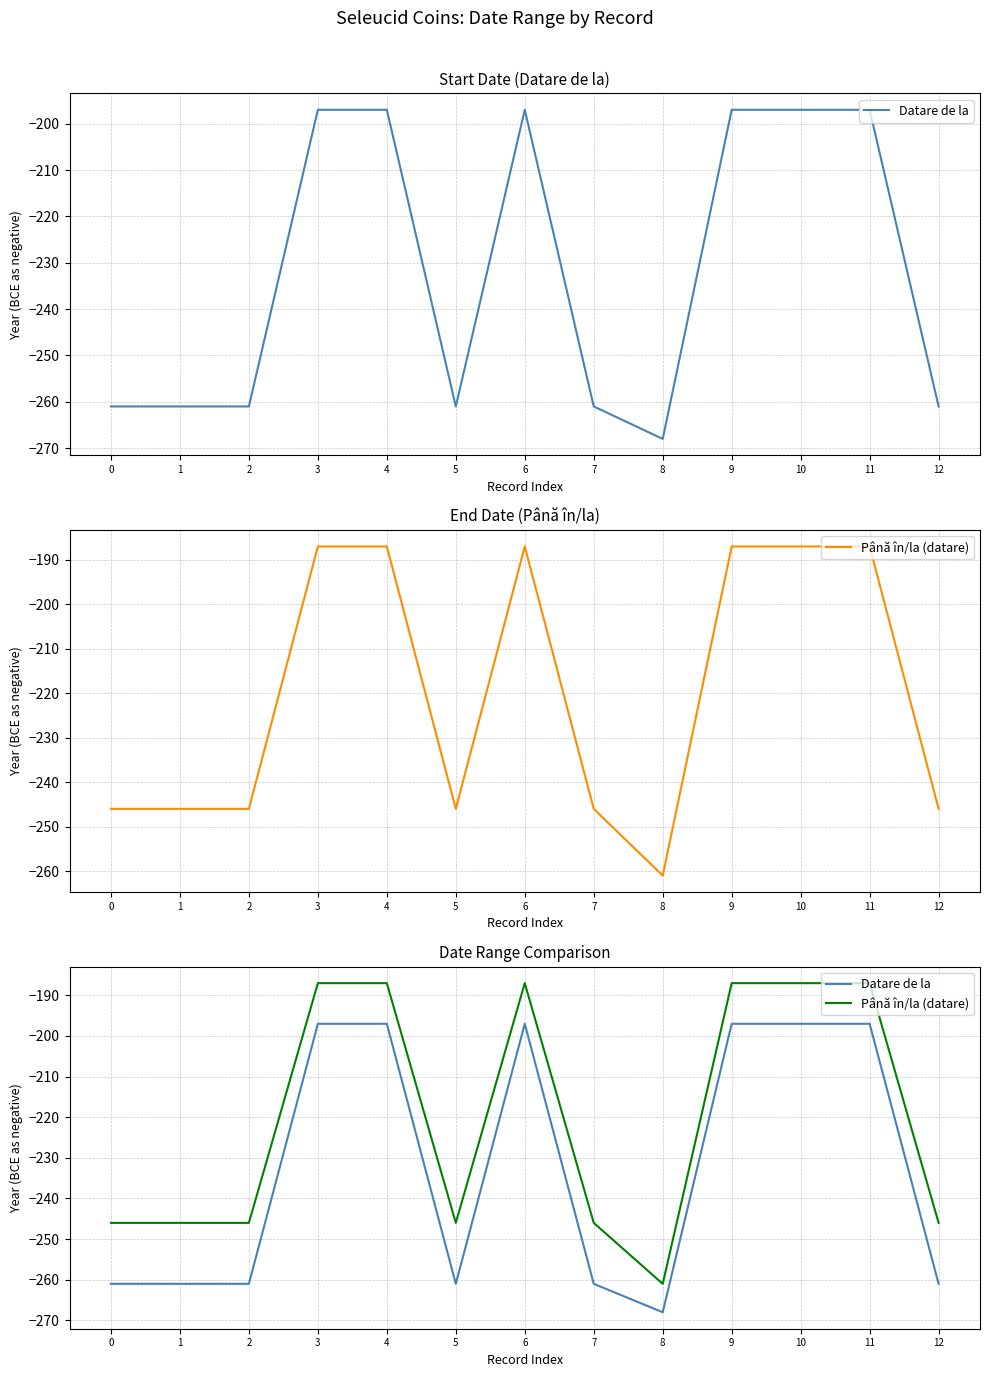

What is the sum of the Până în/la (datare) values at 4 and 12?

-433